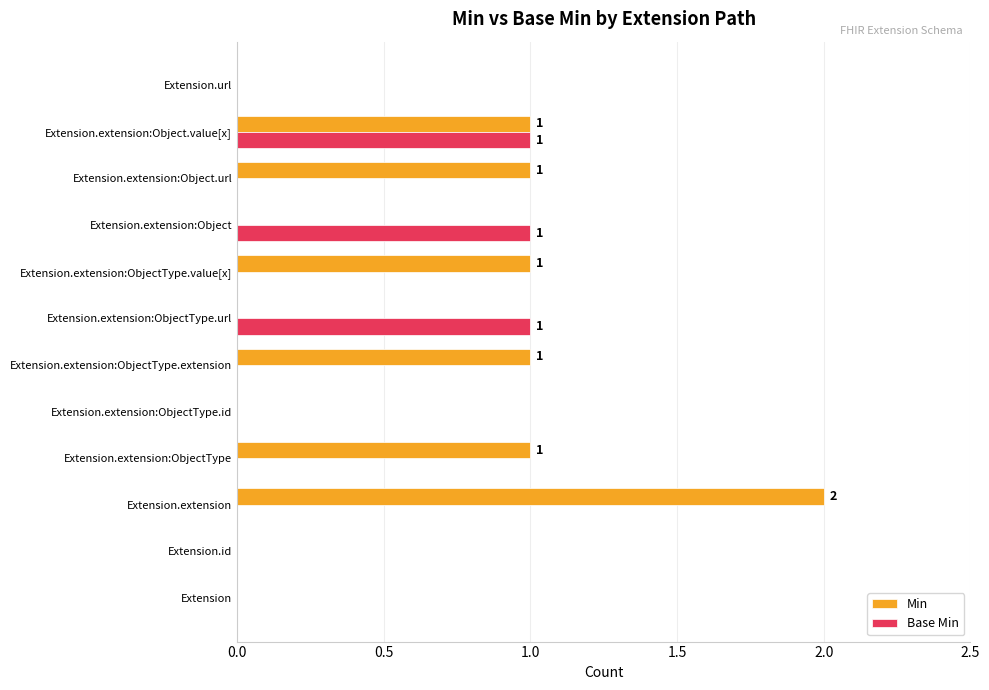

The value of Min at Extension.extension:ObjectType.url is -1. True or false?

False